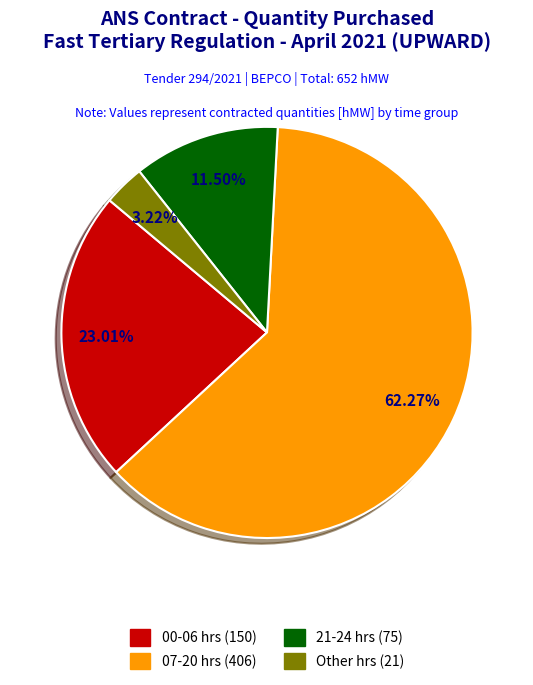

Which category has the biggest portion of the pie?

07-20 hrs (406)